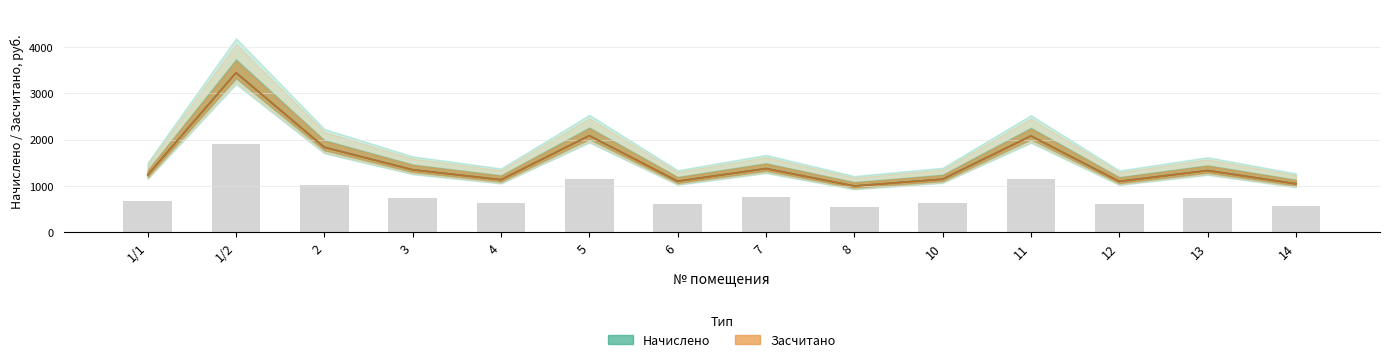

Which series has the largest range (max minus min)?

начислено